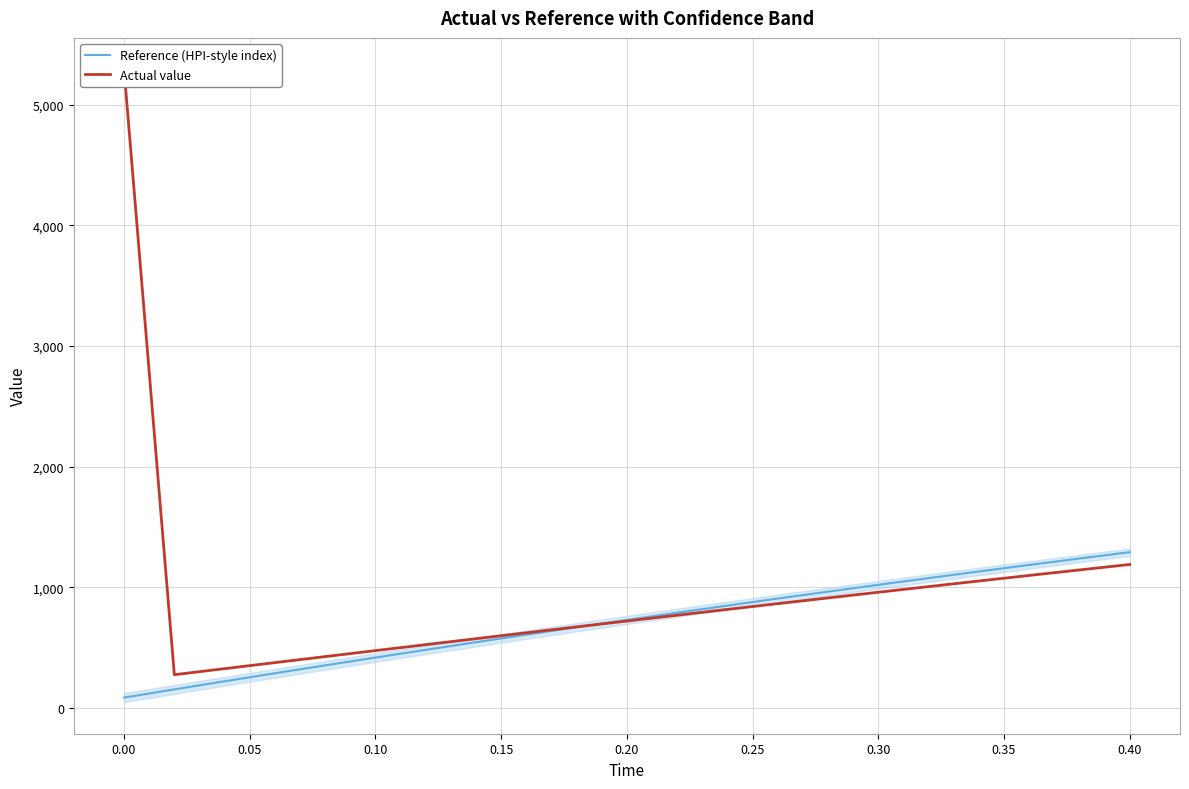

What is the maximum value for Reference (HPI-style index)?

1292.1